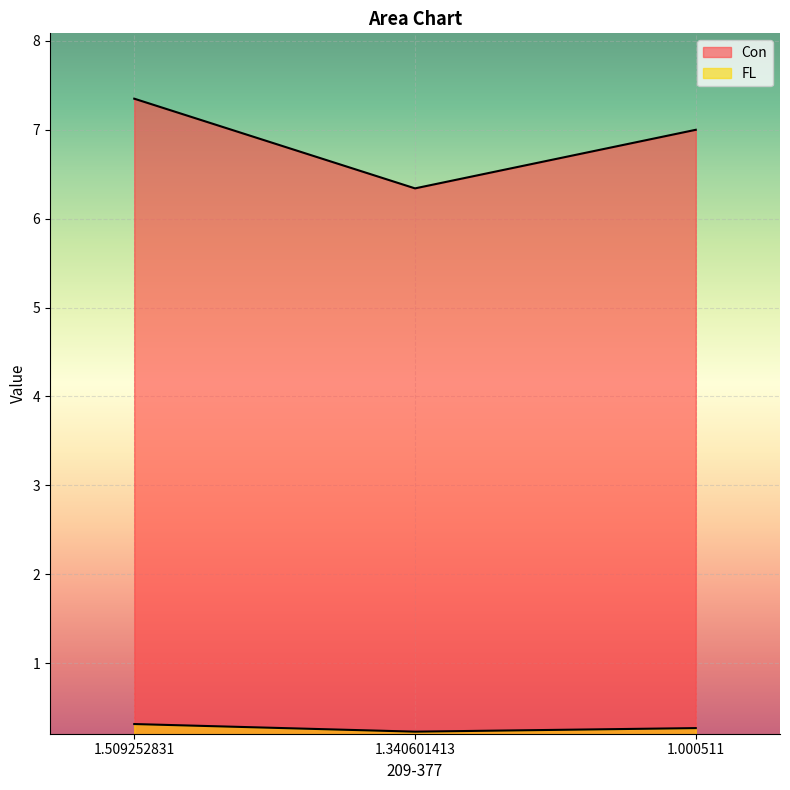

Is the value of Con at 1.509252831 greater than the value of FL at 1.000511?

Yes